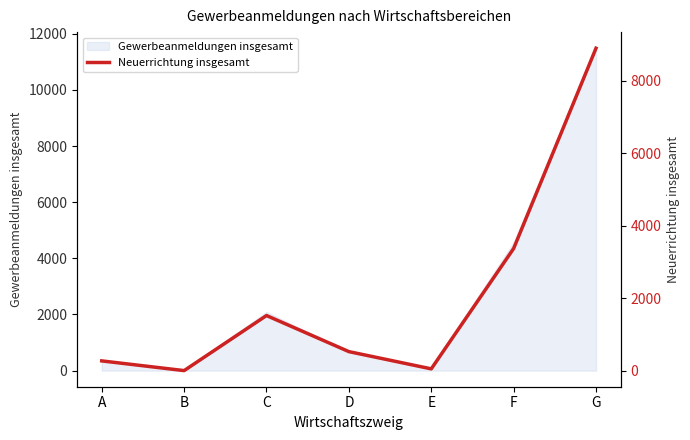

Rank the categories by value from lowest to highest.

B, E, A, D, C, F, G